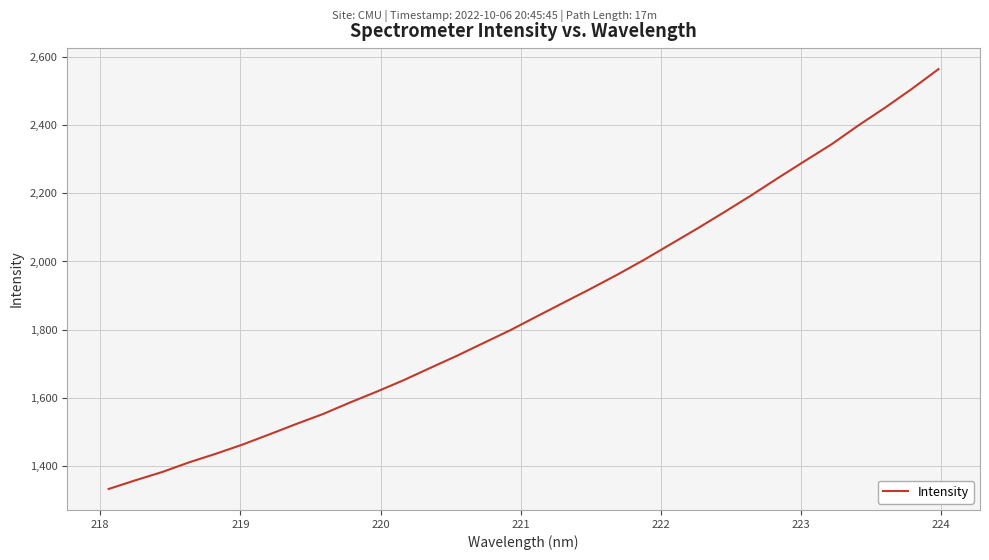

What is the minimum value shown in the chart?

1333.9